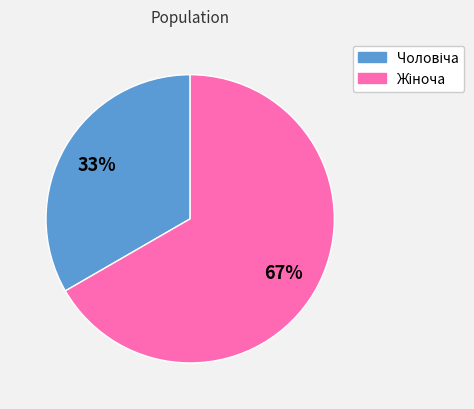

Does any single category account for the majority?

Yes